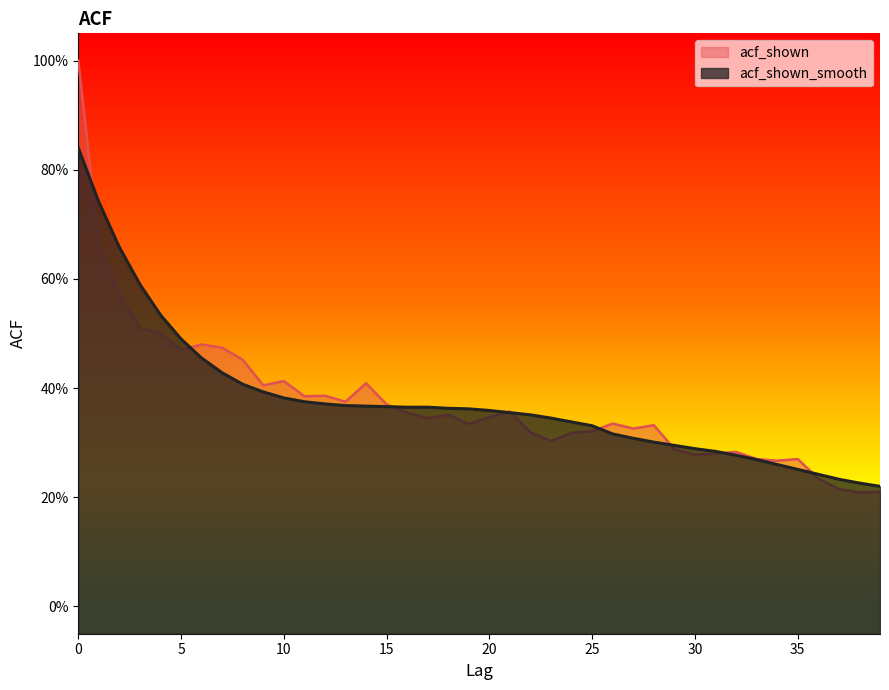

What is the total value across all series at 25?

0.7